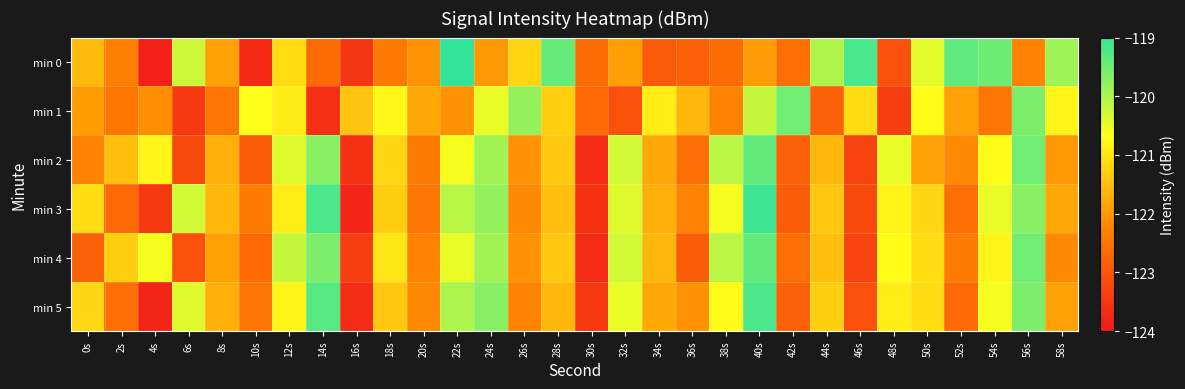

Rank the series at 32s from highest to lowest value.

min 2, min 4, min 3, min 5, min 0, min 1